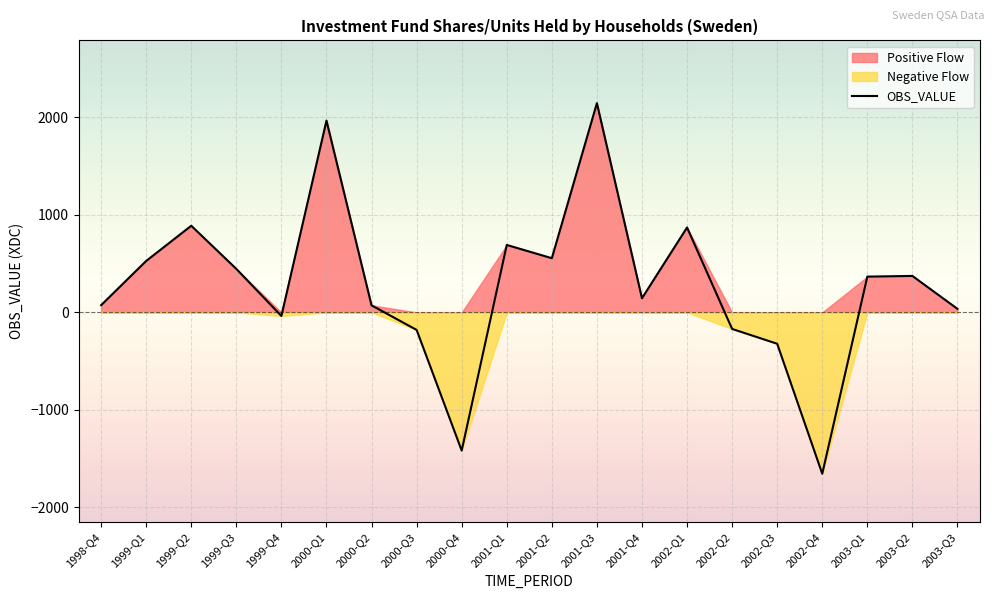

What is the average value?

269